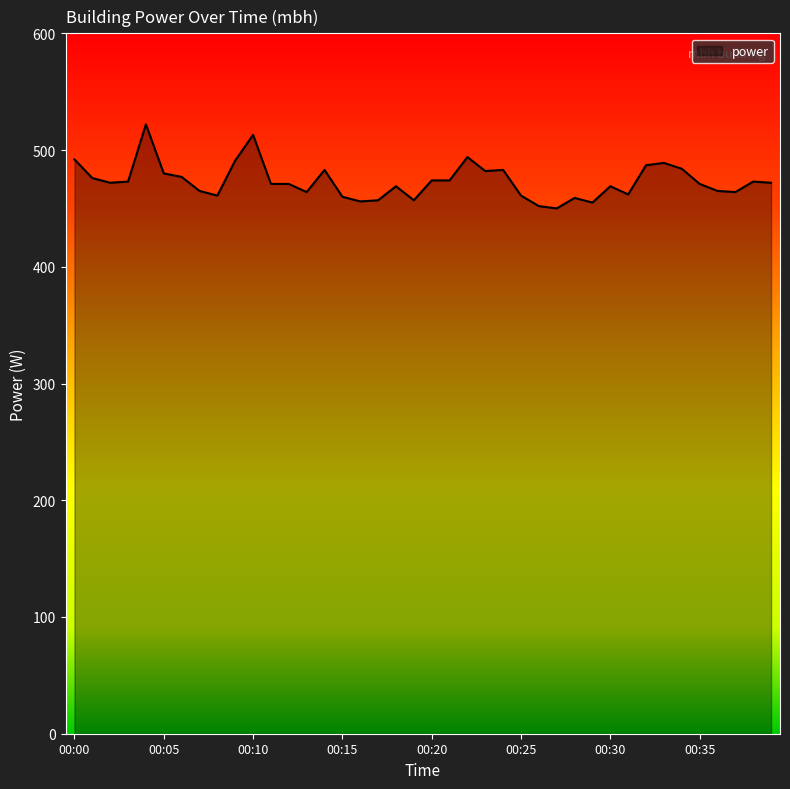

How many series are shown in this chart?

1